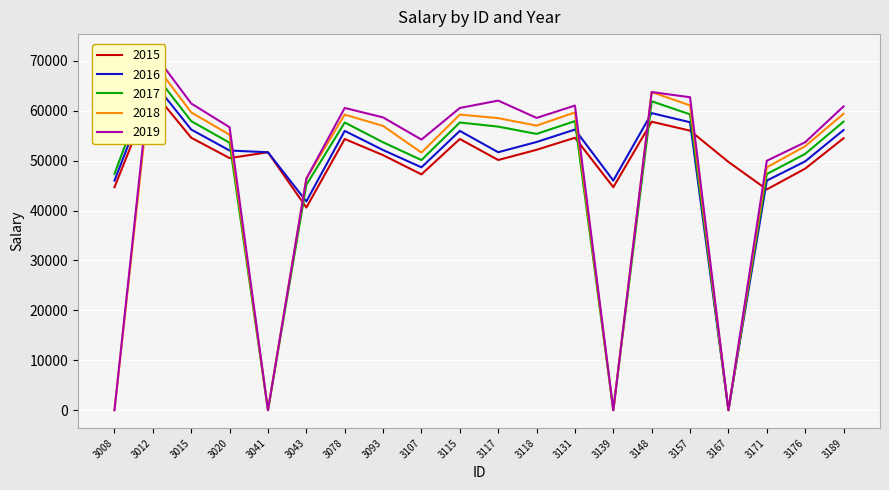

Between 3167 and 3189, which is larger?

3189